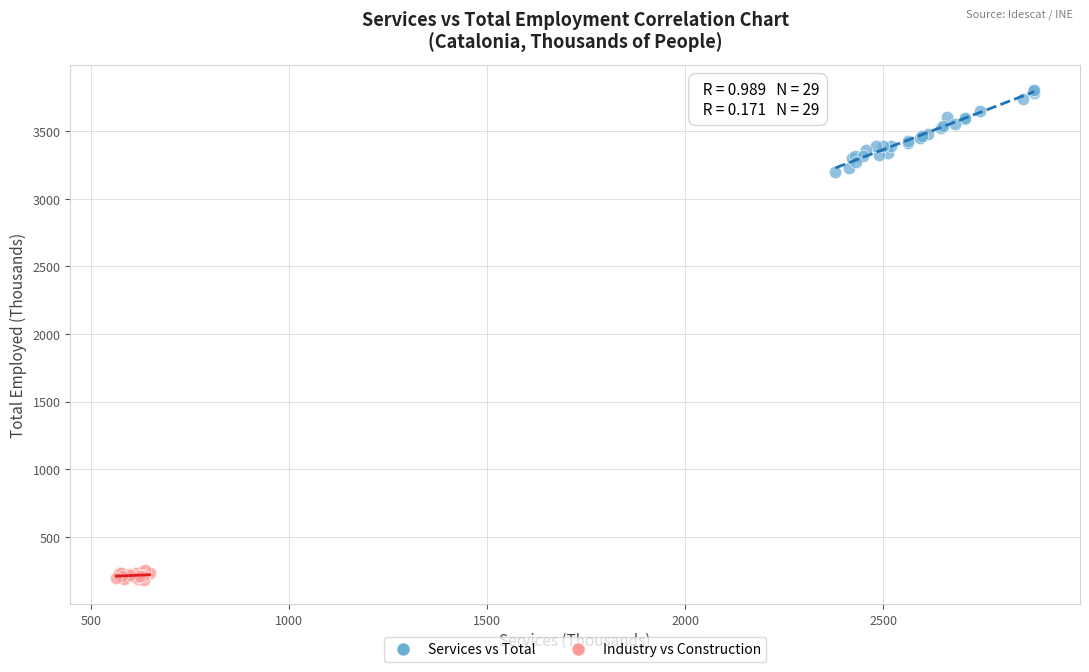

Which series reaches the maximum Y coordinate?

Services vs Total